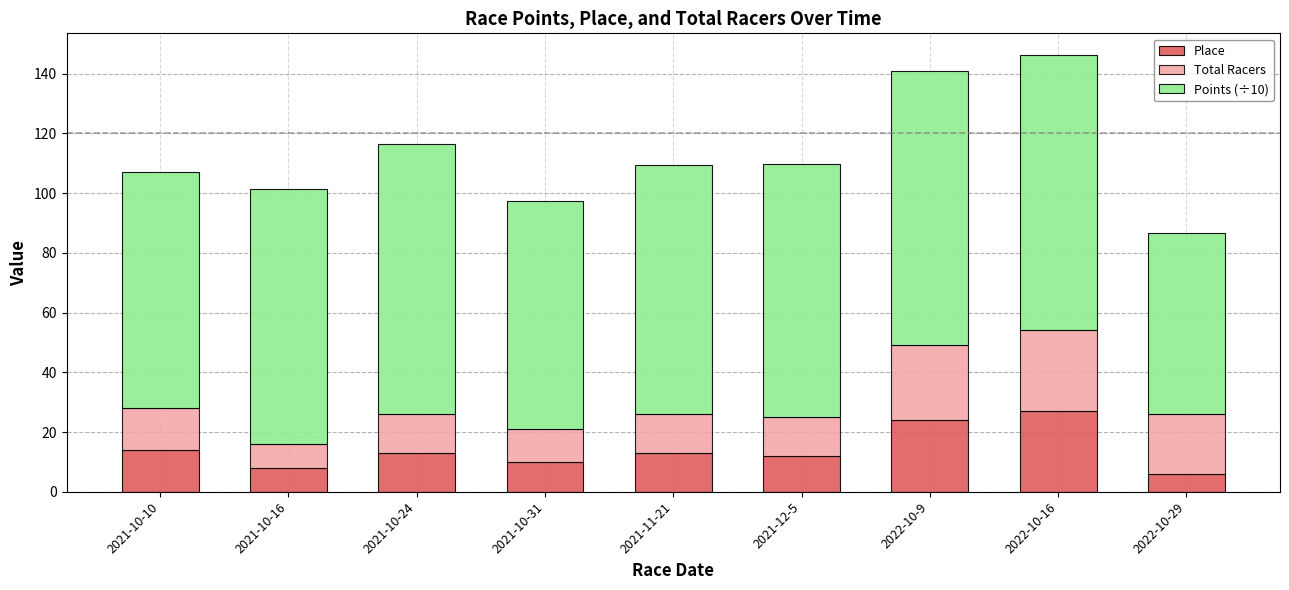

What is the total value across all series at 2021-11-21?

109.3